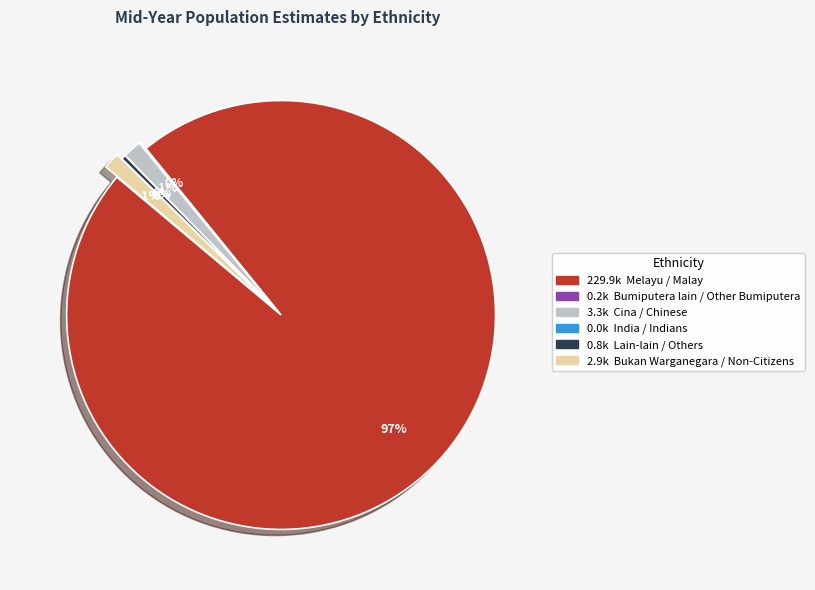

Is there a majority slice in this chart?

Yes